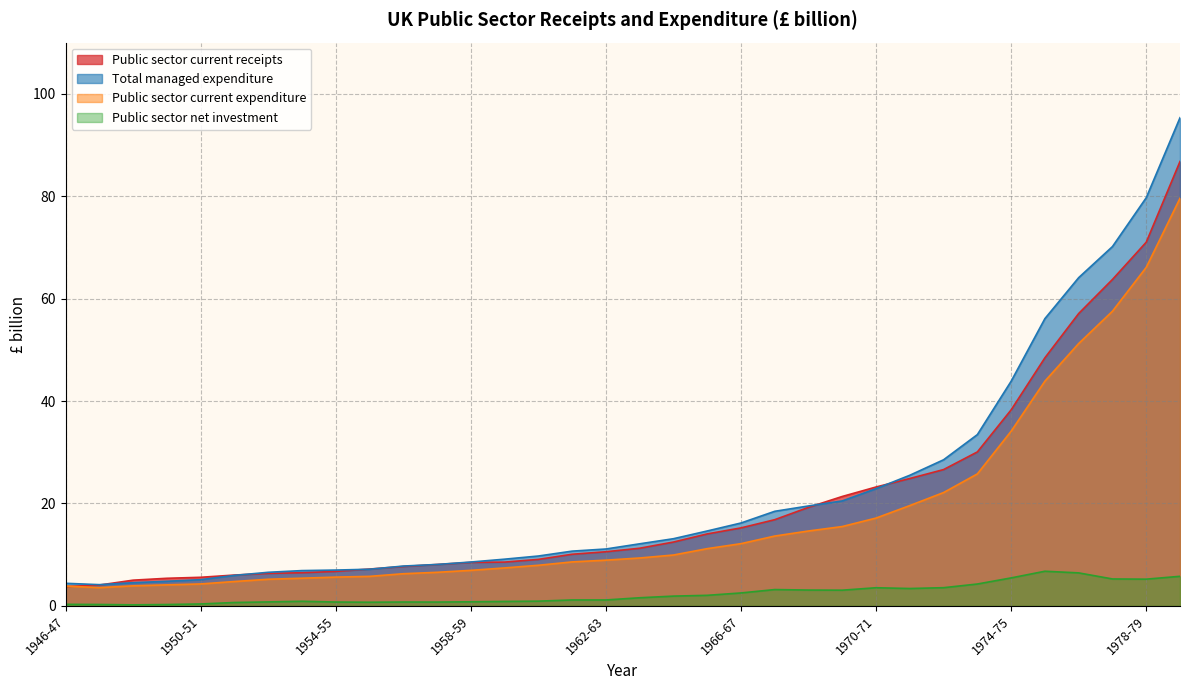

How many data points does each series have?

34